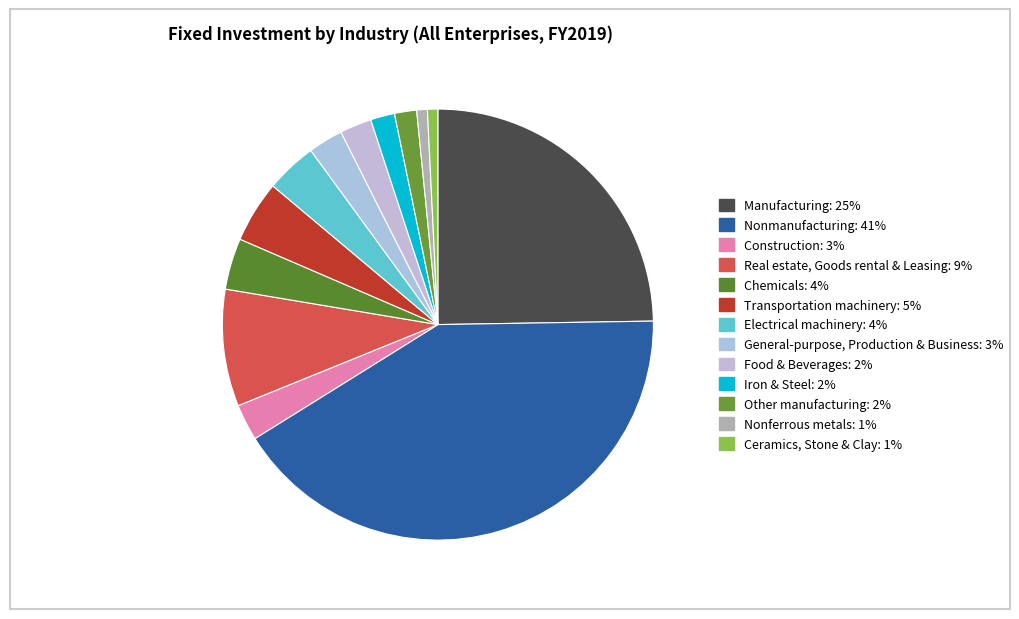

How many segments does this pie chart have?

13